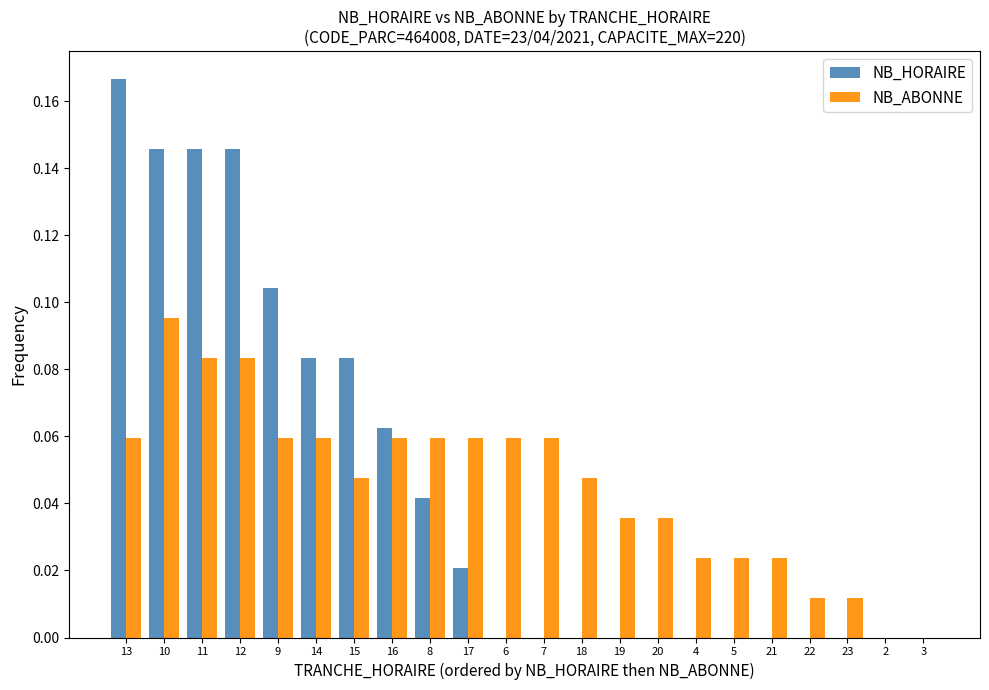

What is the sum of all NB_HORAIRE values?

1.0